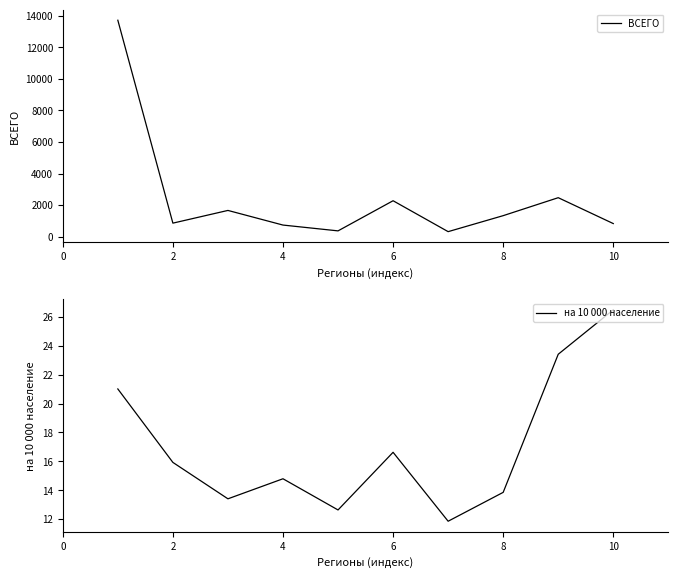

True or false: ВСЕГО and на 10 000 население cross at least once.

False